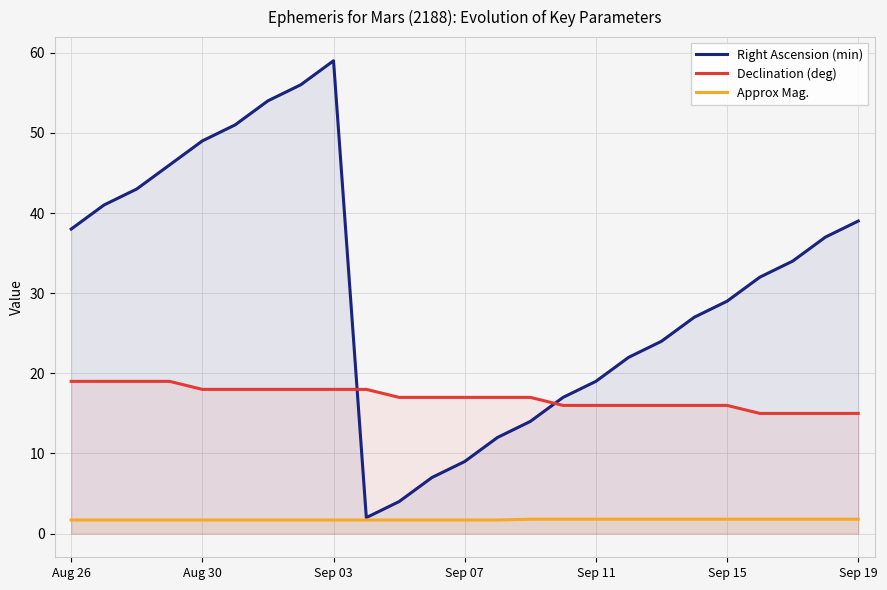

How many data points in Right Ascension (min) are less than 32?

12